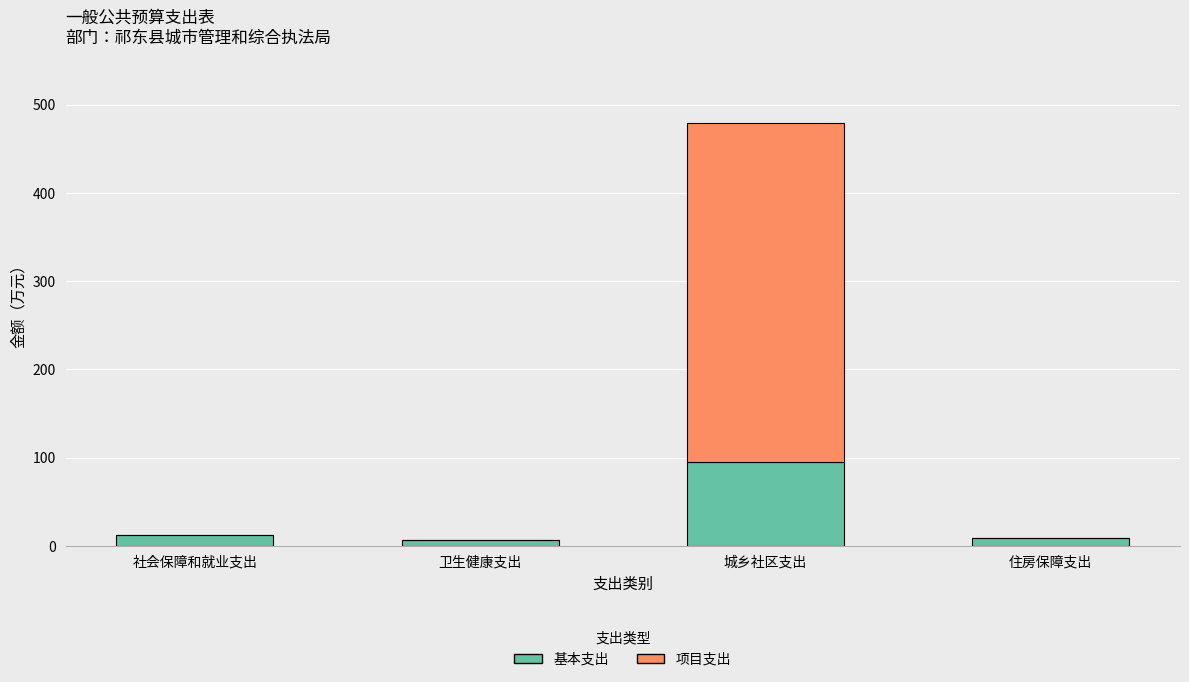

What is the total value across all series at 住房保障支出?

9.6